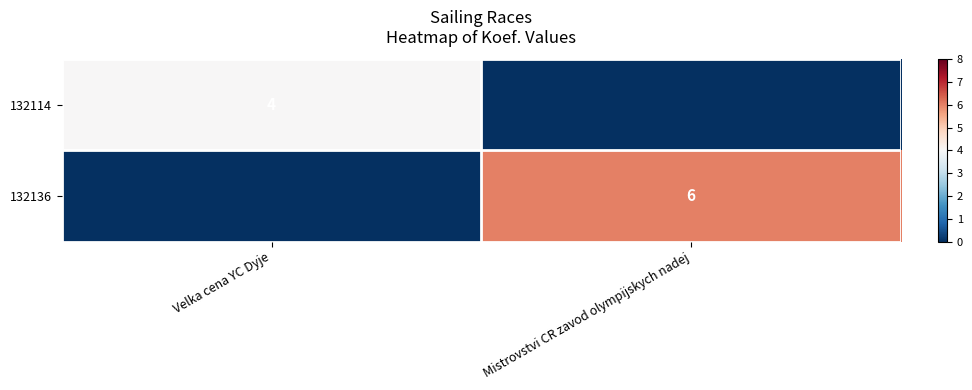

The 132136 series shows 6 at Mistrovstvi CR zavod olympijskych nadej. True or false?

True